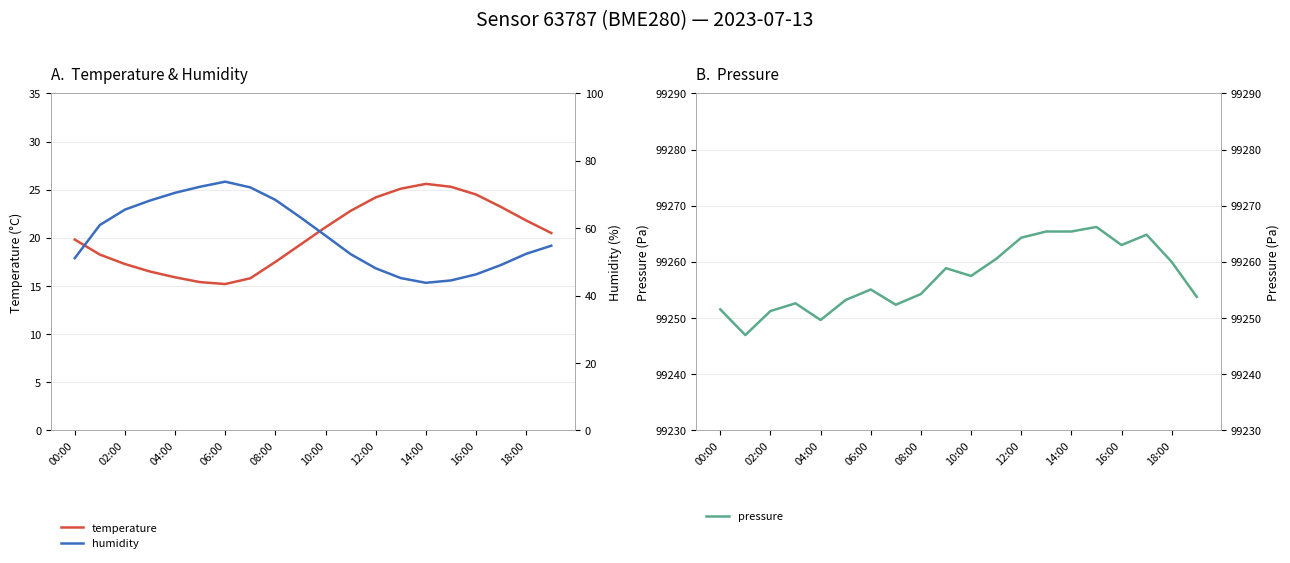

What is the sum of all temperature values?

405.1